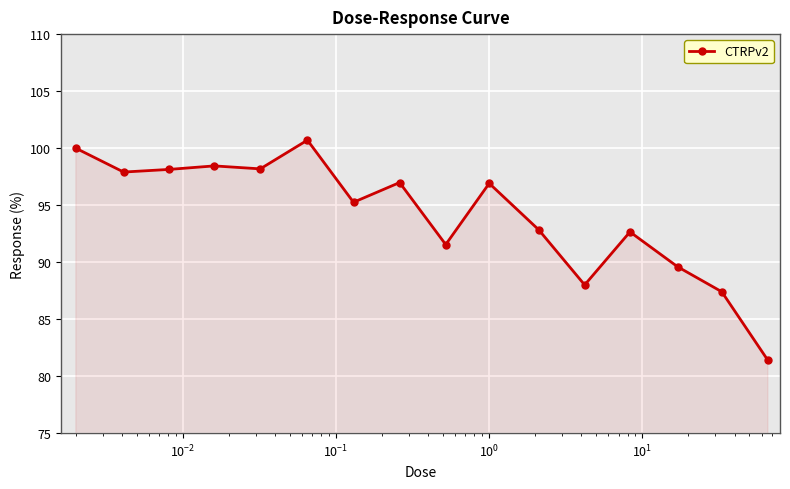

What is the value of the 2nd point from the left?

97.9